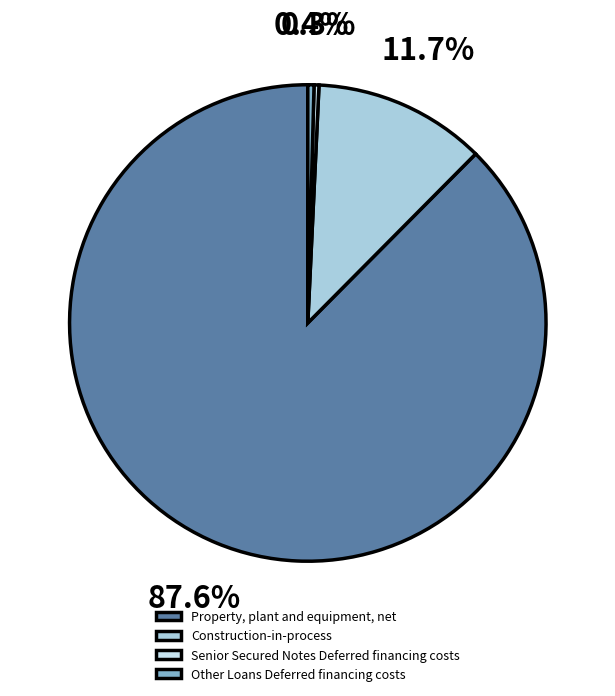

Which category has the biggest portion of the pie?

Property, plant and equipment, net